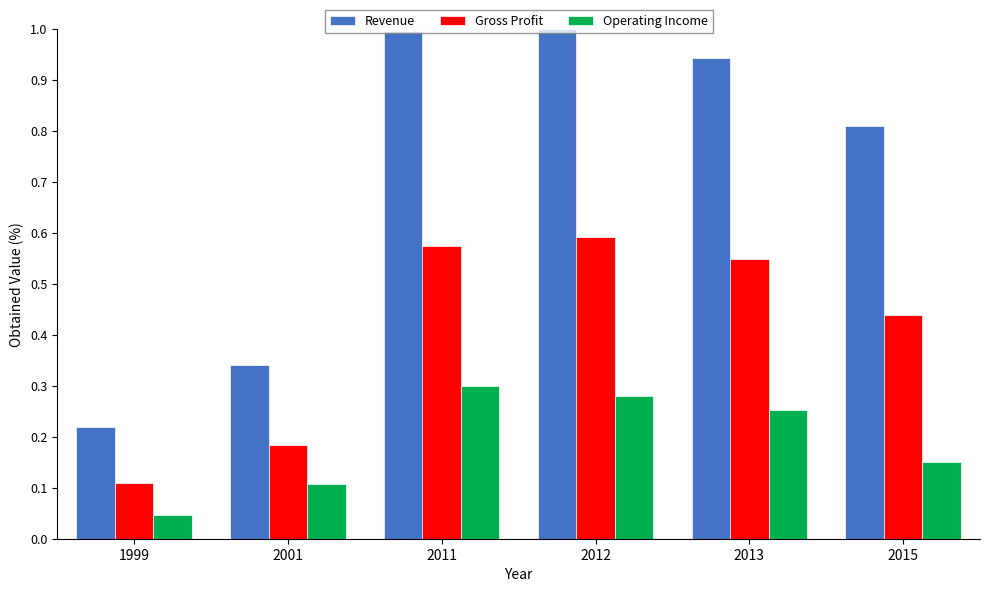

What is the spread (max minus min) of values at 2013?

0.7